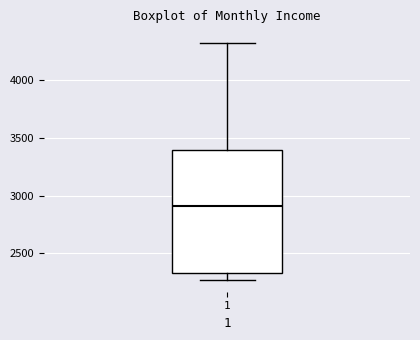

Where does the median line of the box at x = 1 sit on the y-axis? The values are not printed on the chart, so give them approximately, as read against the axis.

2900